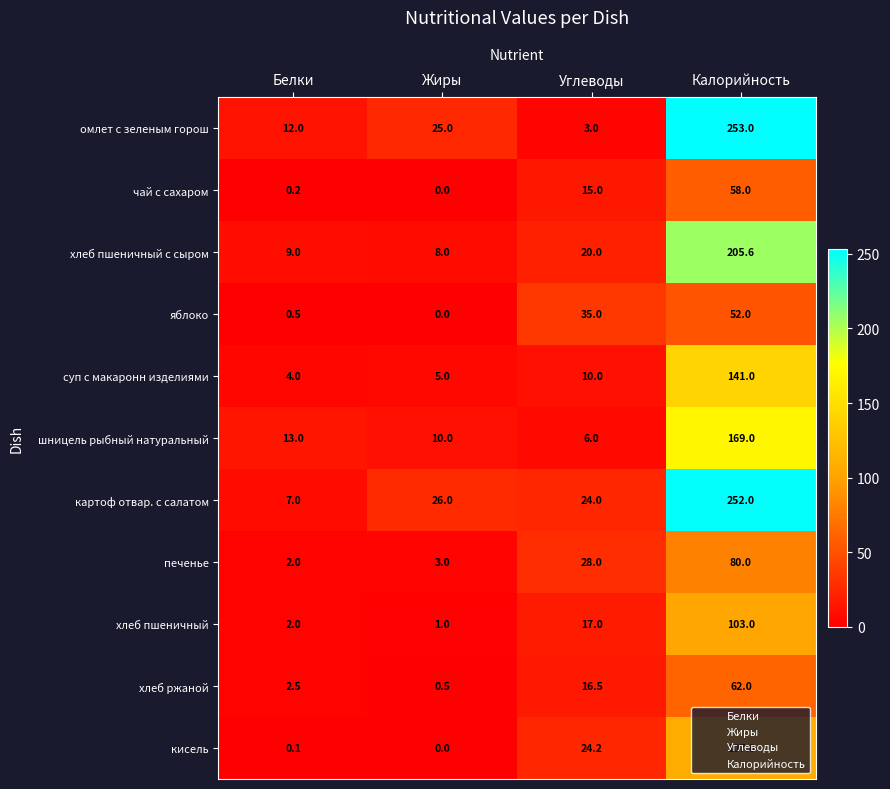

At which category is the sum across all series the highest?

Калорийность